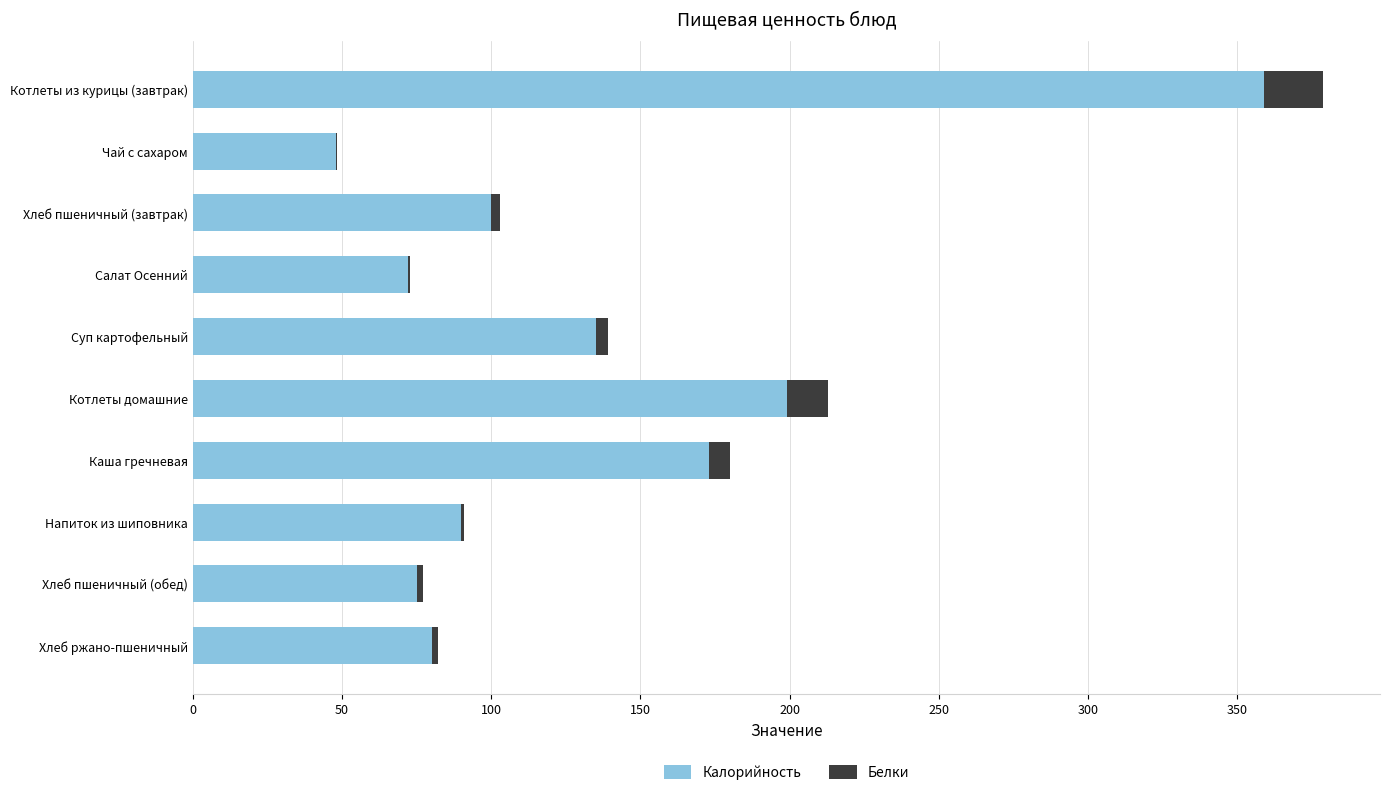

What are all the series names shown in the legend?

Калорийность, Белки